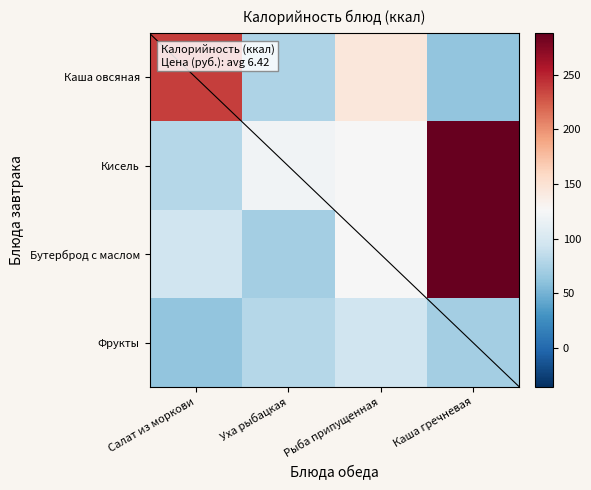

How many distinct data groups are displayed?

4